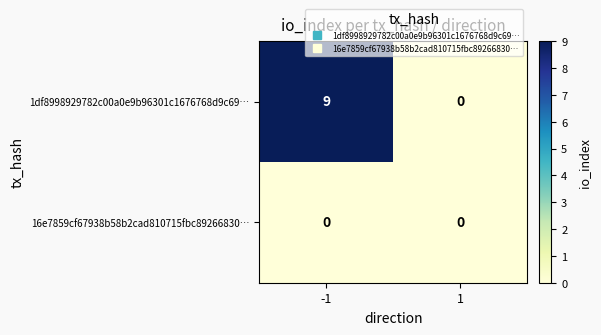

True or false: 1df8998929782c00a0e9b96301c1676768d9c69… has a value of 5 at 1.

False